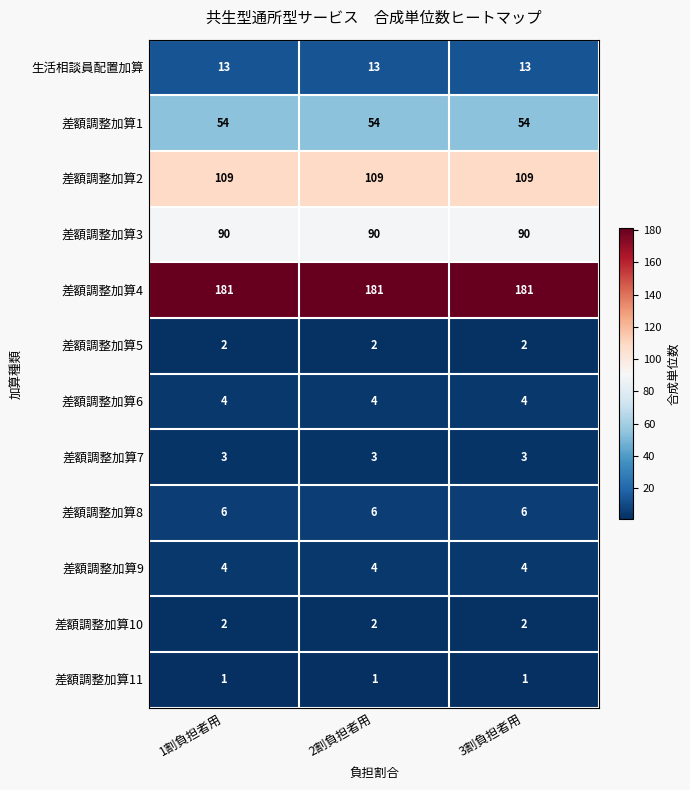

What is the maximum value shown in the chart?

181